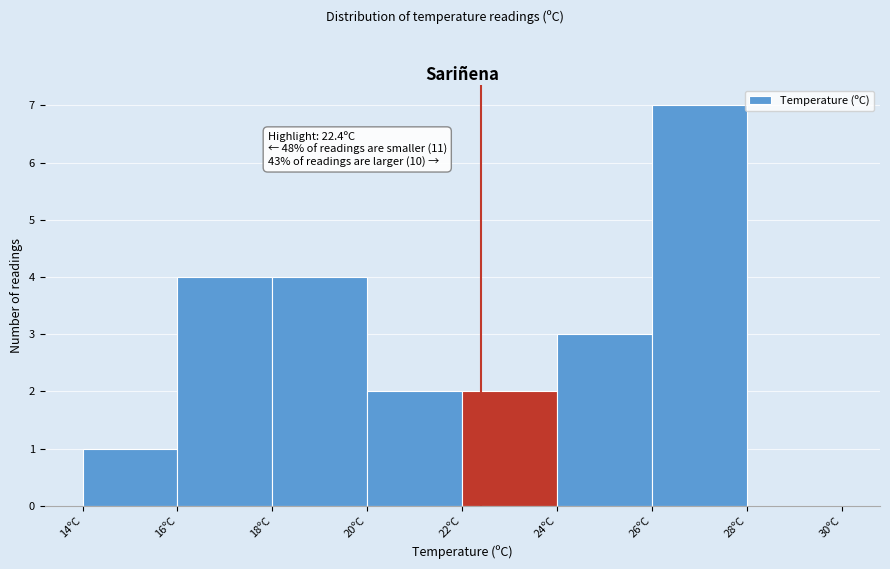

Over which range of the x-axis is the bar tallest?

26 to 28